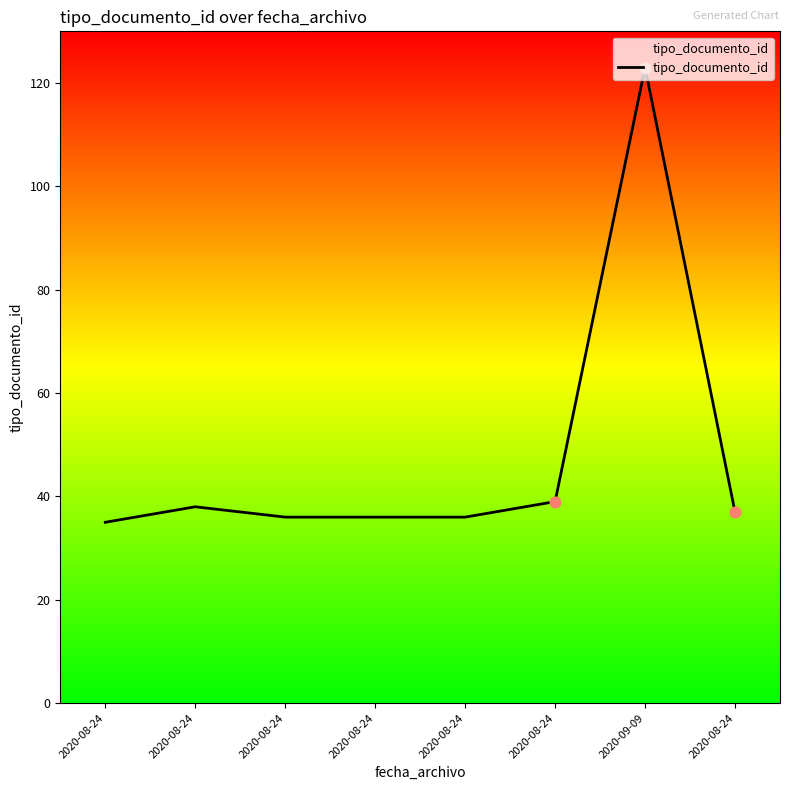

What is the change in value from 2020-08-24 to 2020-08-24?

+3